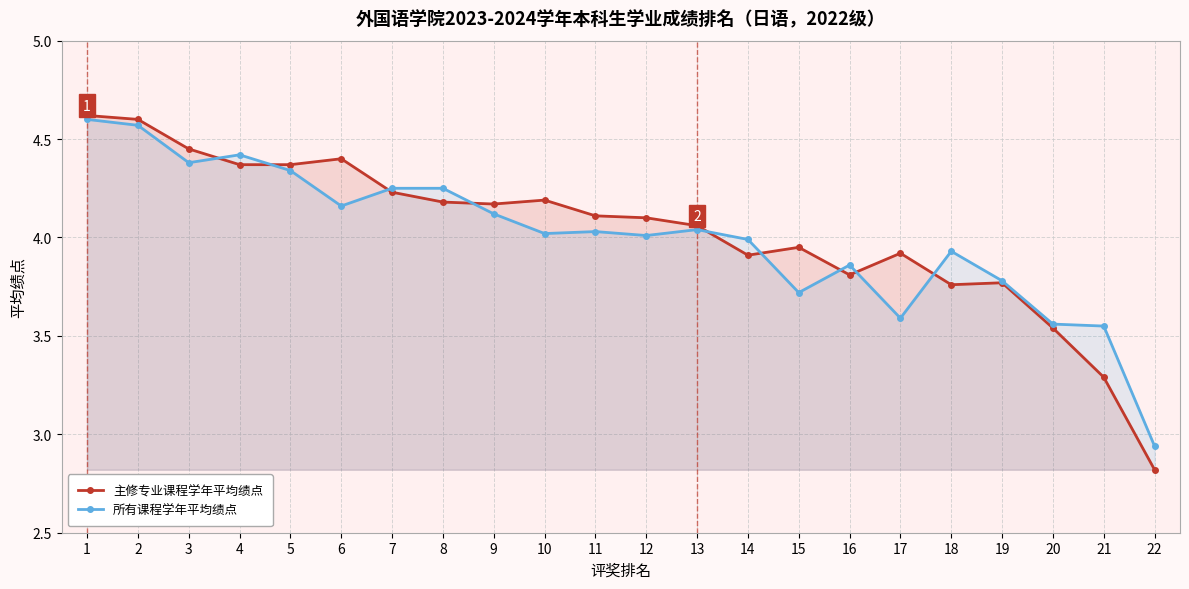

Reading right to left, extract all data points from this chart.

主修专业课程学年平均绩点: 2.8	3.3	3.5	3.8	3.8	3.9	3.8	4.0	3.9	4.1	4.1	4.1	4.2	4.2	4.2	4.2	4.4	4.4	4.4	4.5	4.6	4.6
所有课程学年平均绩点: 2.9	3.5	3.6	3.8	3.9	3.6	3.9	3.7	4.0	4.0	4.0	4.0	4.0	4.1	4.2	4.2	4.2	4.3	4.4	4.4	4.6	4.6